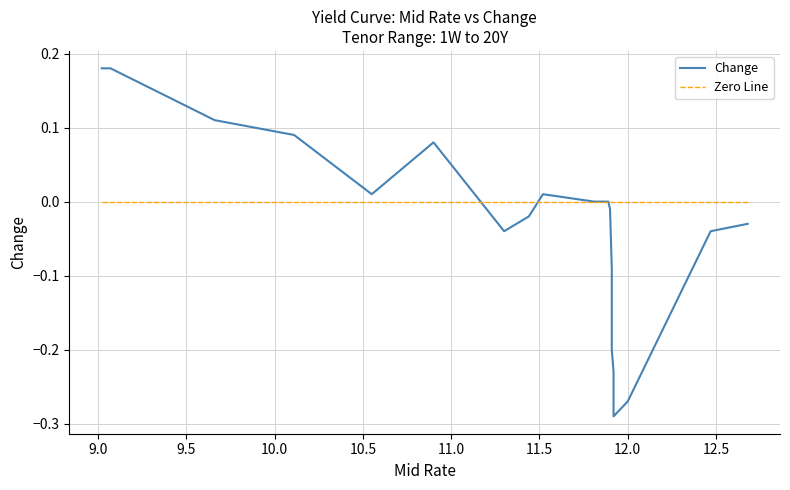

True or false: Zero Line has more than 1 interior local peaks.

False